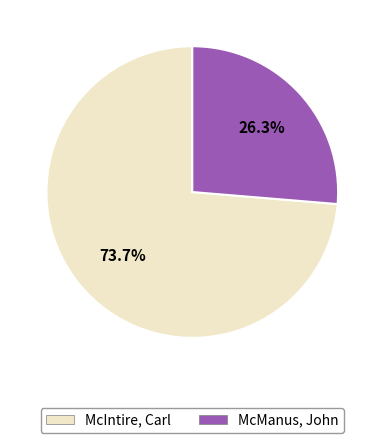

Does any single category account for the majority?

Yes